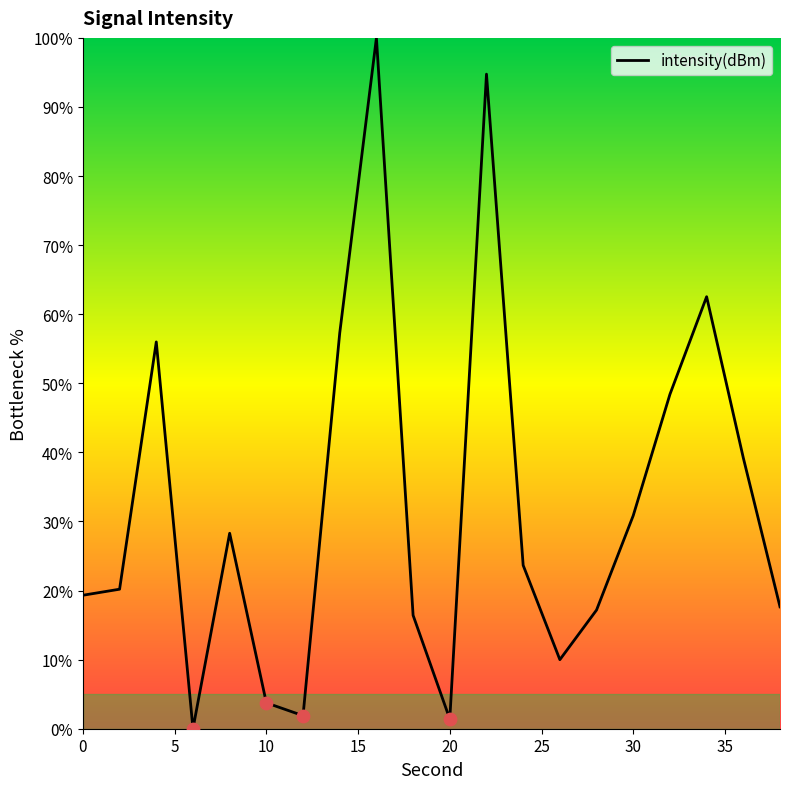

What is the maximum value shown in the chart?

100.0